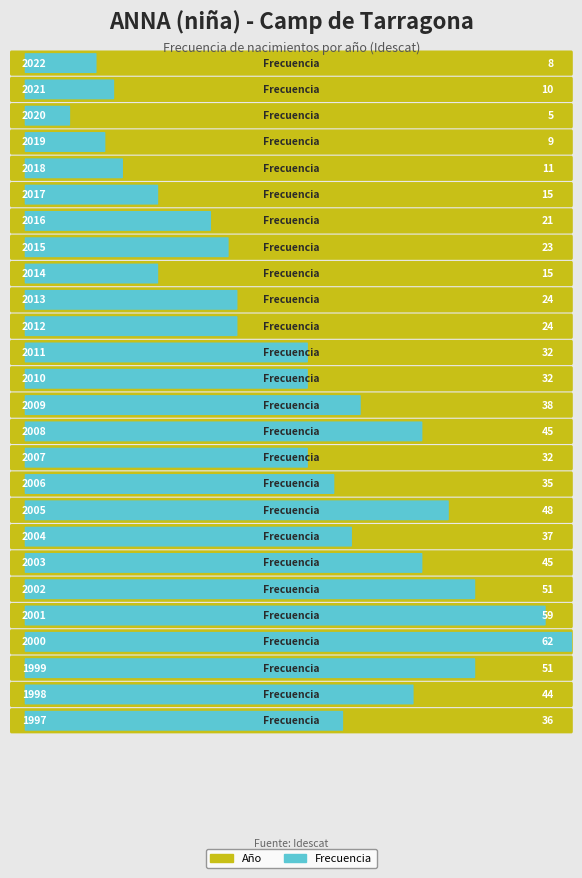

What is the change in value from 2009 to 2004?

-1